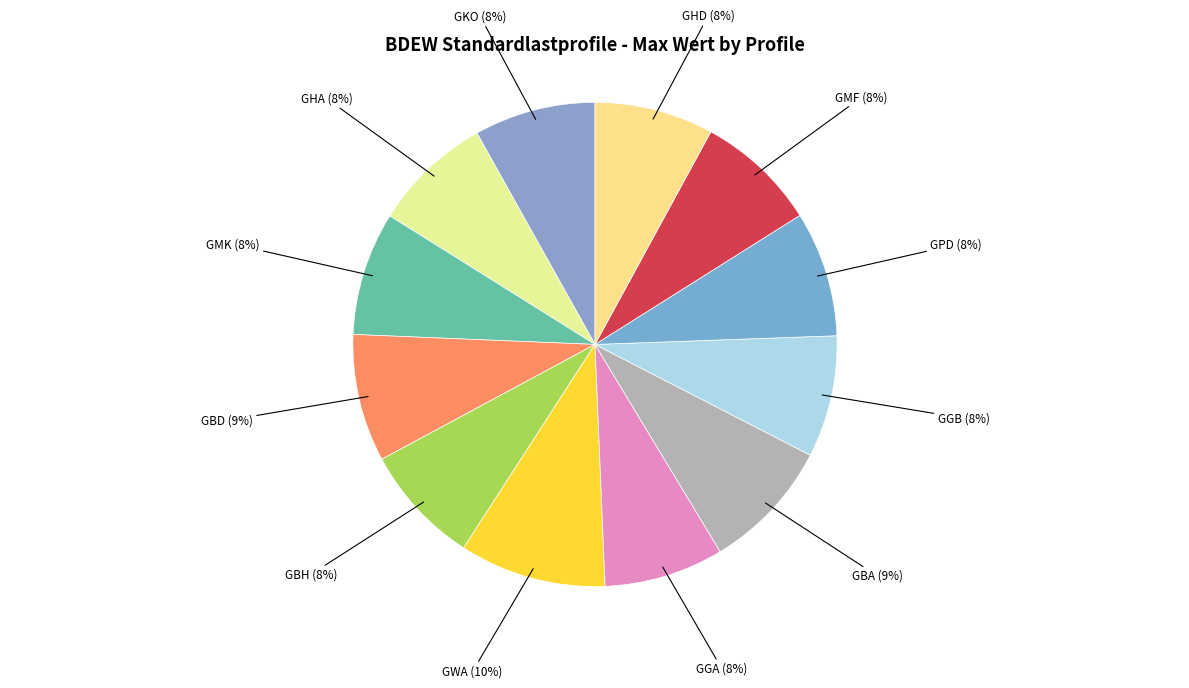

To the nearest percent, what is the average slice percentage?

8%